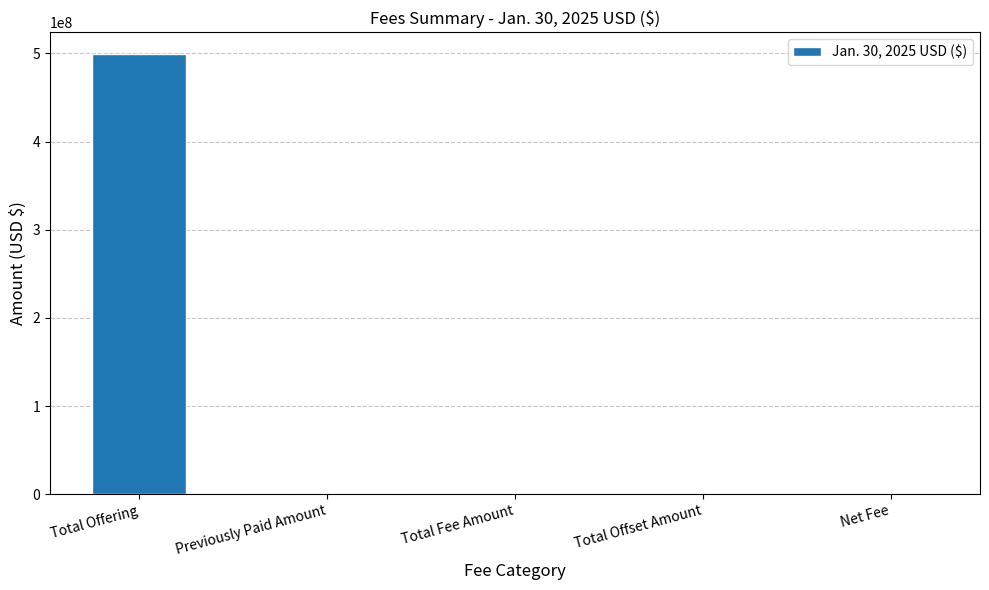

Does the chart contain stacked bars?

No